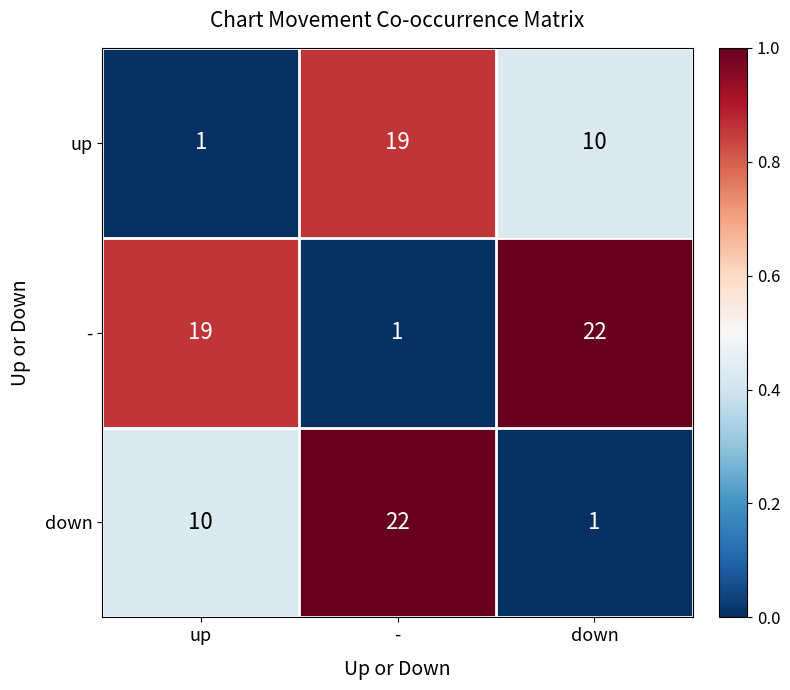

True or false: - has a value of 1 at -.

True